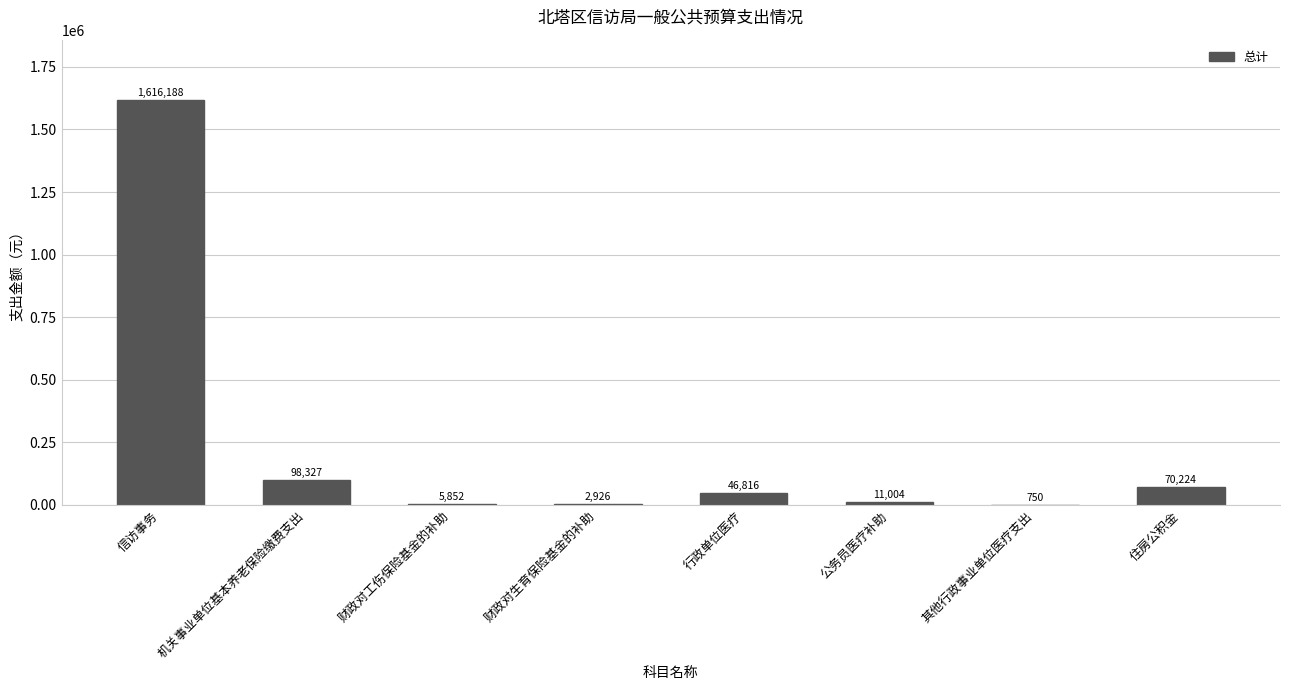

Reading left to right, list all the values displayed in this chart.

信访事务=1616188	机关事业单位基本养老保险缴费支出=98327	财政对工伤保险基金的补助=5852	财政对生育保险基金的补助=2926	行政单位医疗=46816	公务员医疗补助=11004	其他行政事业单位医疗支出=750	住房公积金=70224